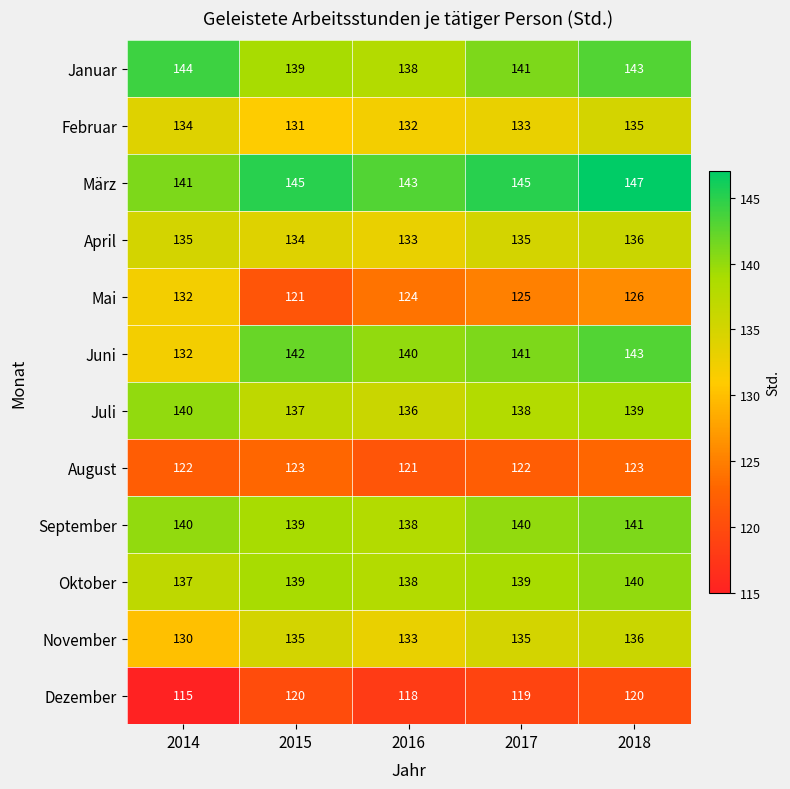

At which category is the sum across all series the highest?

2018